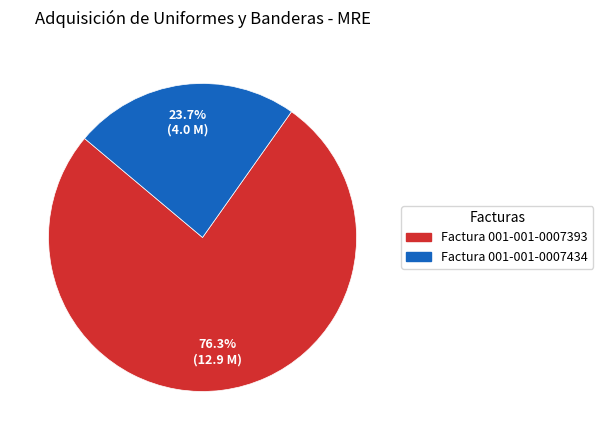

Does Factura 001-001-0007393 represent more than half of the total?

Yes